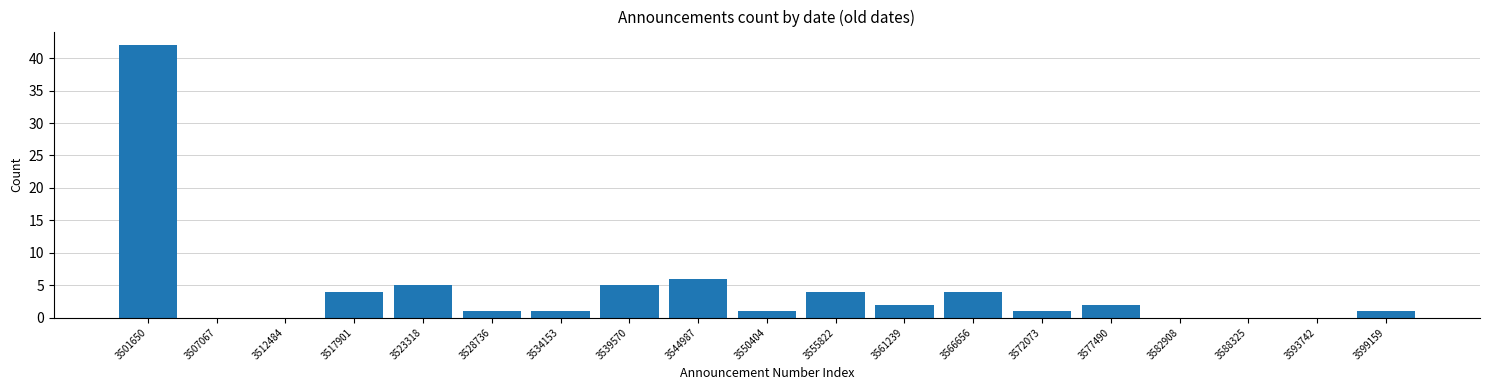

Reading right to left, extract all data points from this chart.

3599159=1	3593742=0	3588325=0	3582908=0	3577490=2	3572073=1	3566656=4	3561239=2	3555822=4	3550404=1	3544987=6	3539570=5	3534153=1	3528736=1	3523318=5	3517901=4	3512484=0	3507067=0	3501650=42